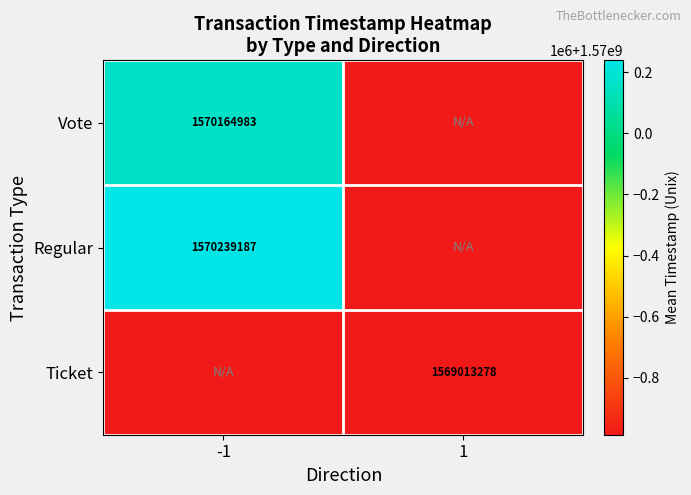

The value of Regular at -1 is 2634961874. True or false?

False